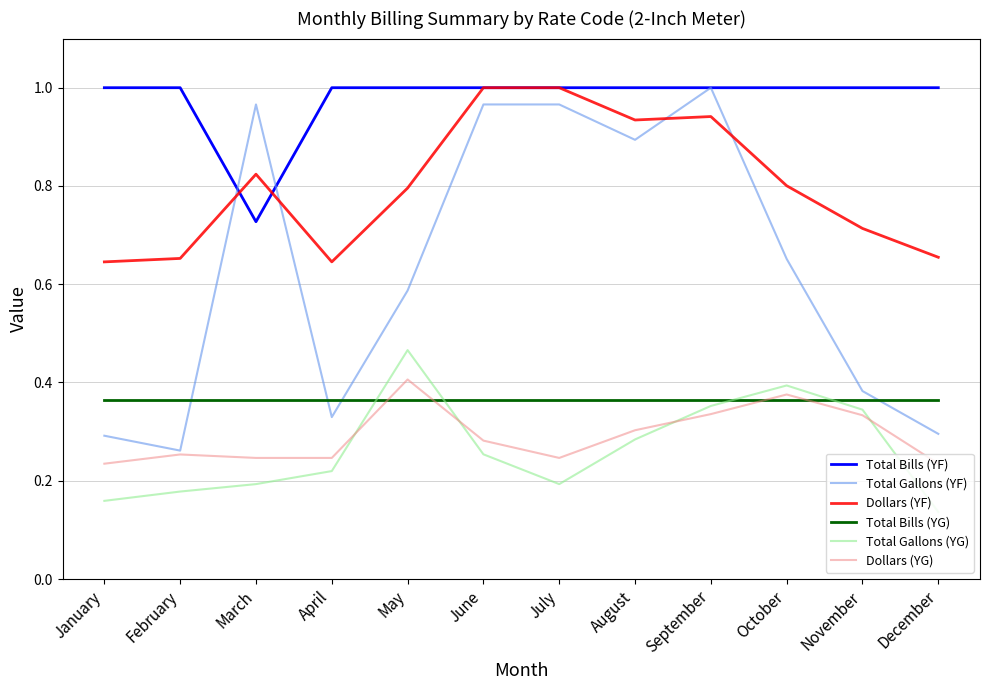

At which category is the sum across all series the highest?

September